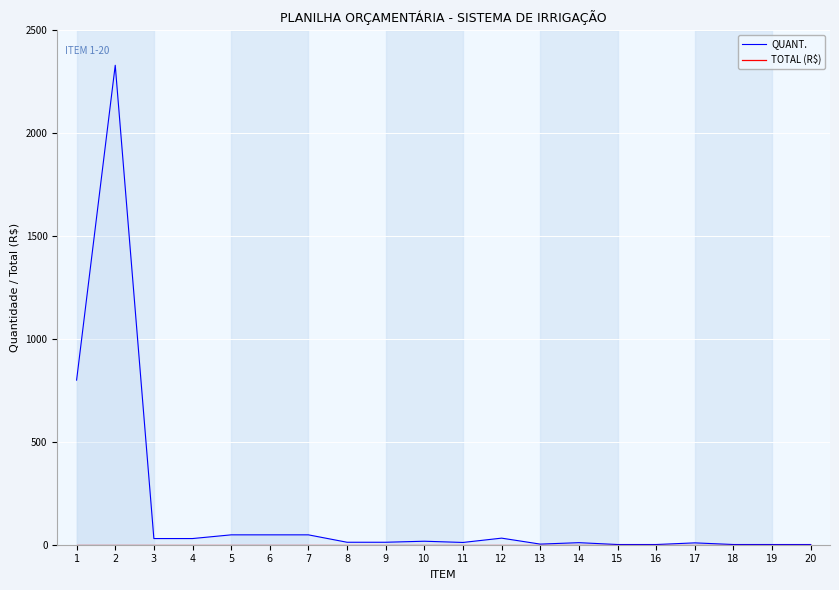

What is the total value across all series at 1?

800